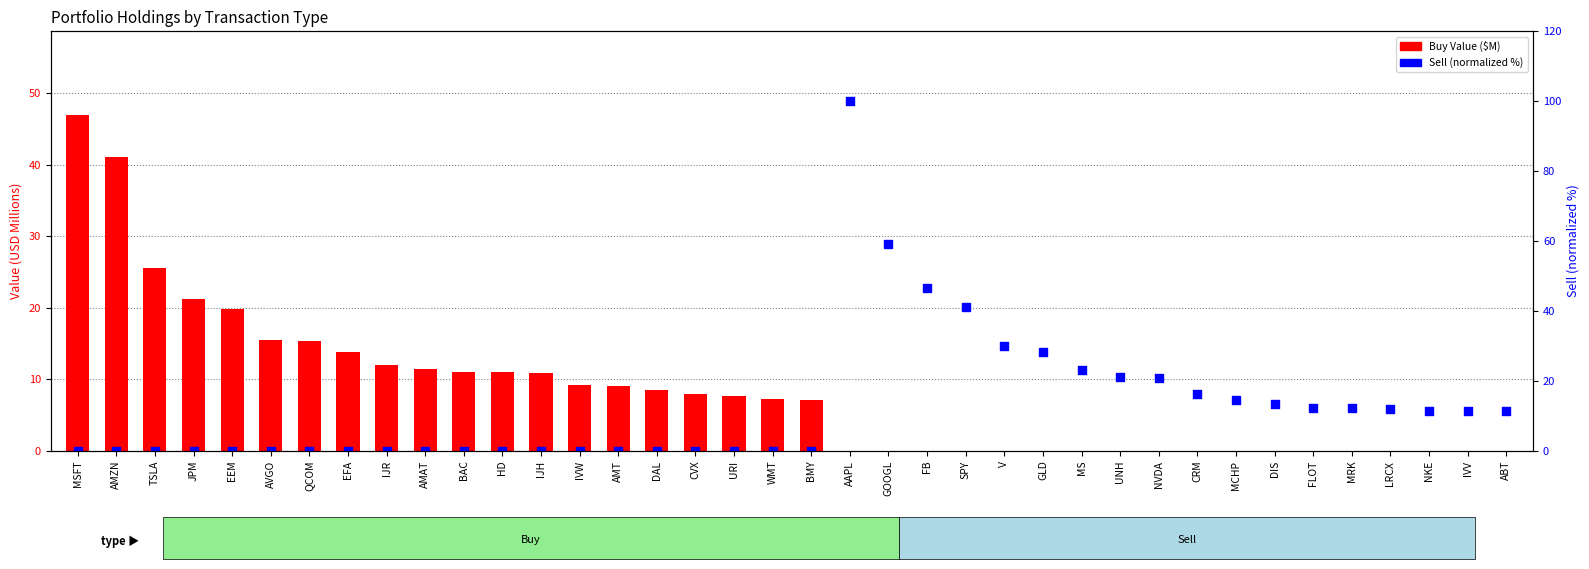

Which series has the largest total across all categories?

Sell (normalized %)